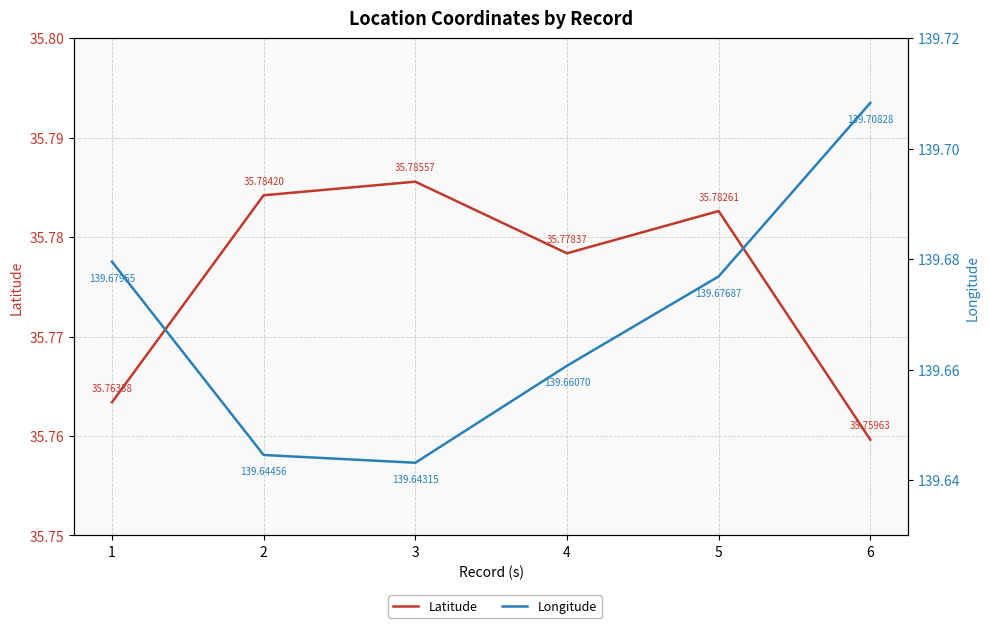

Which series has the largest total across all categories?

Longitude